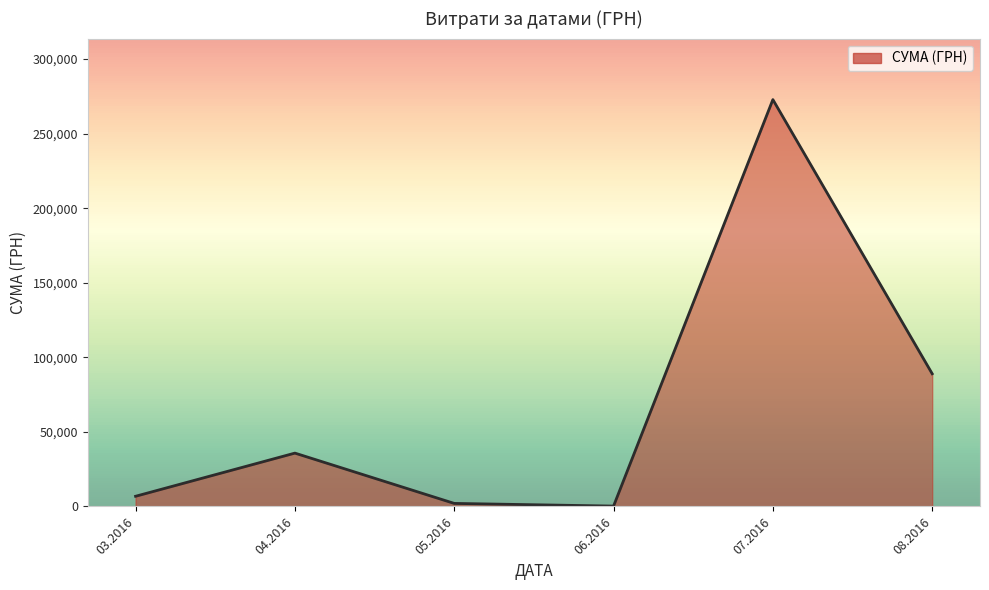

Between 08.2016 and 03.2016, which is larger?

08.2016